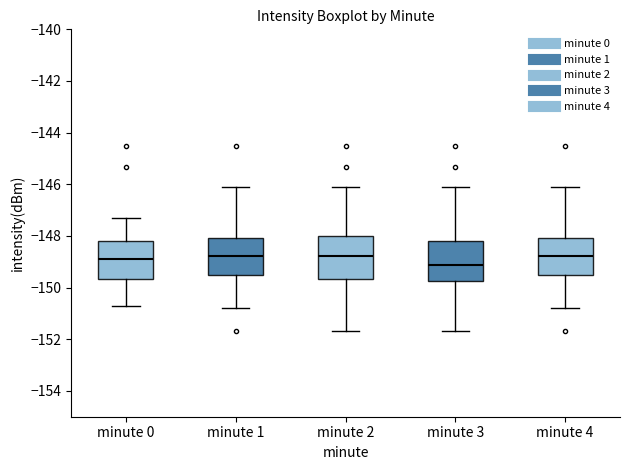

Where does the upper whisker of the box for minute 1 end on the y-axis? The values are not printed on the chart, so give them approximately, as read against the axis.

-146.2